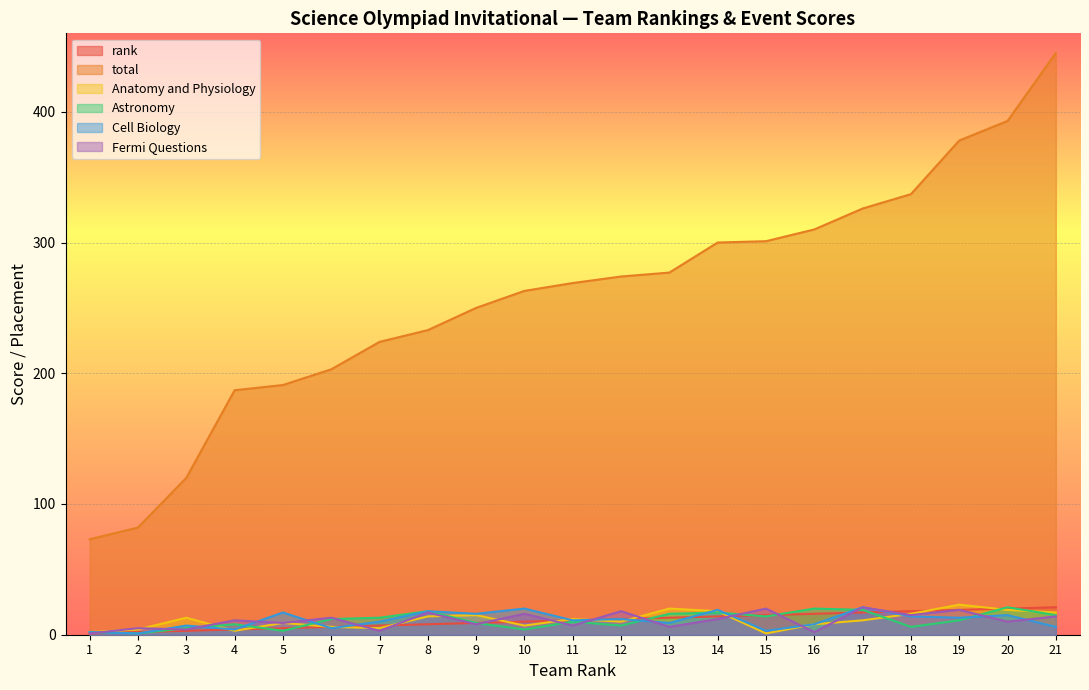

The total series shows 378 at 19. True or false?

True